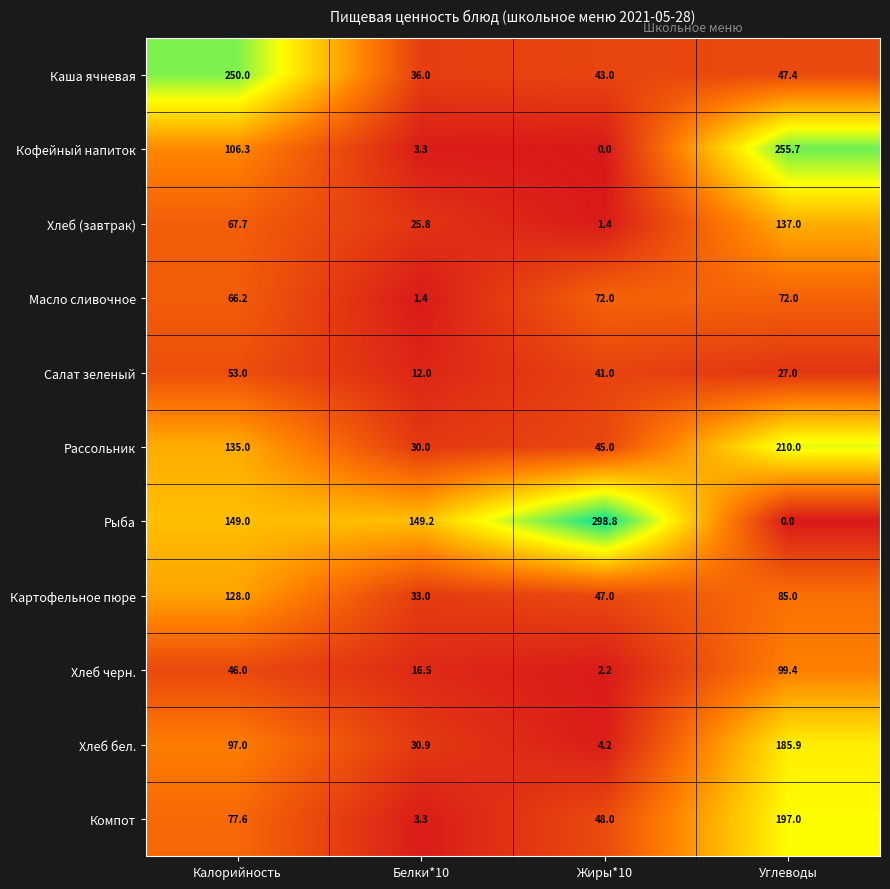

Which series has the largest range (max minus min)?

Рыба